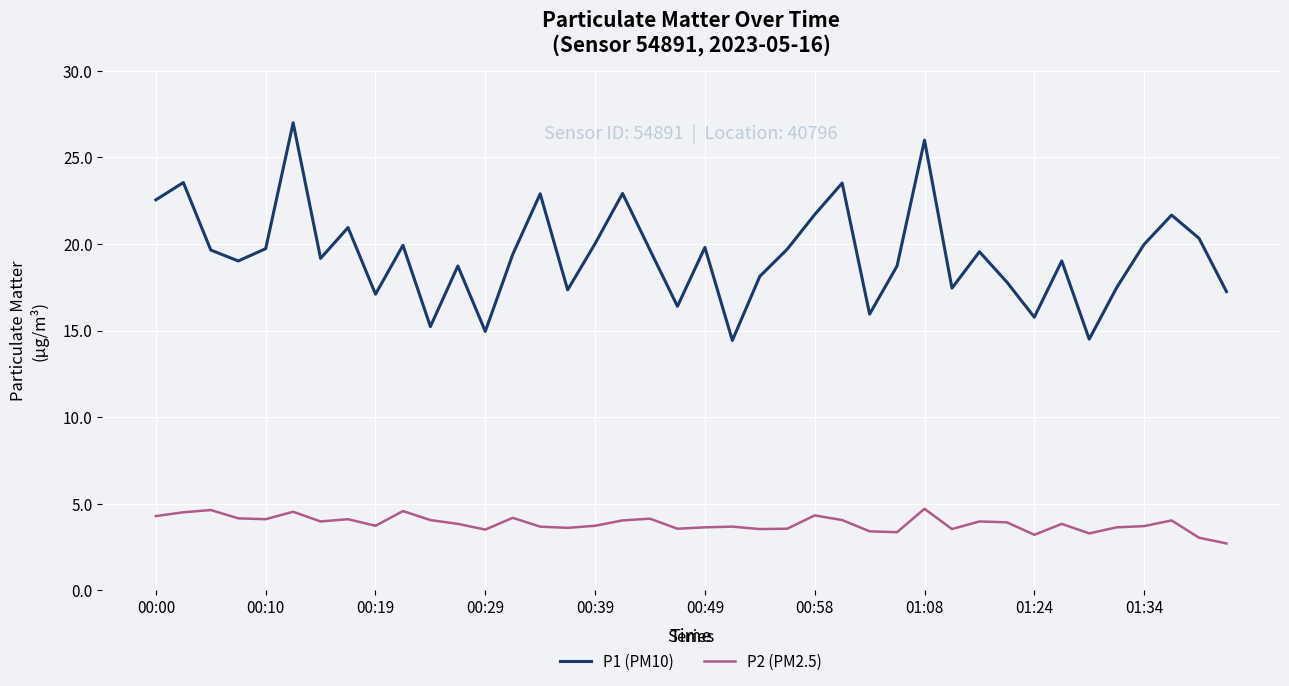

Which series has the largest total across all categories?

P1 (PM10)